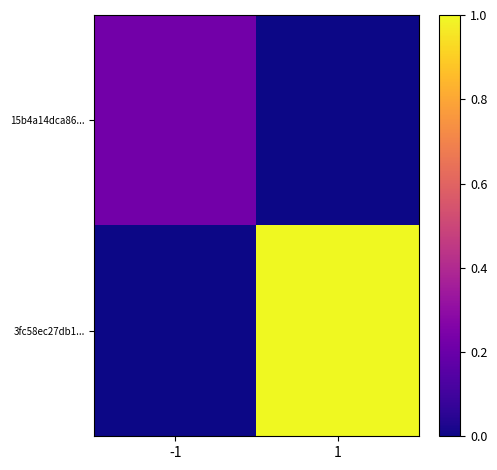

Reading right to left, list all the values displayed in this chart.

15b4a14dca86...: 1=0.0	-1=0.2
3fc58ec27db1...: 1=1.0	-1=0.0